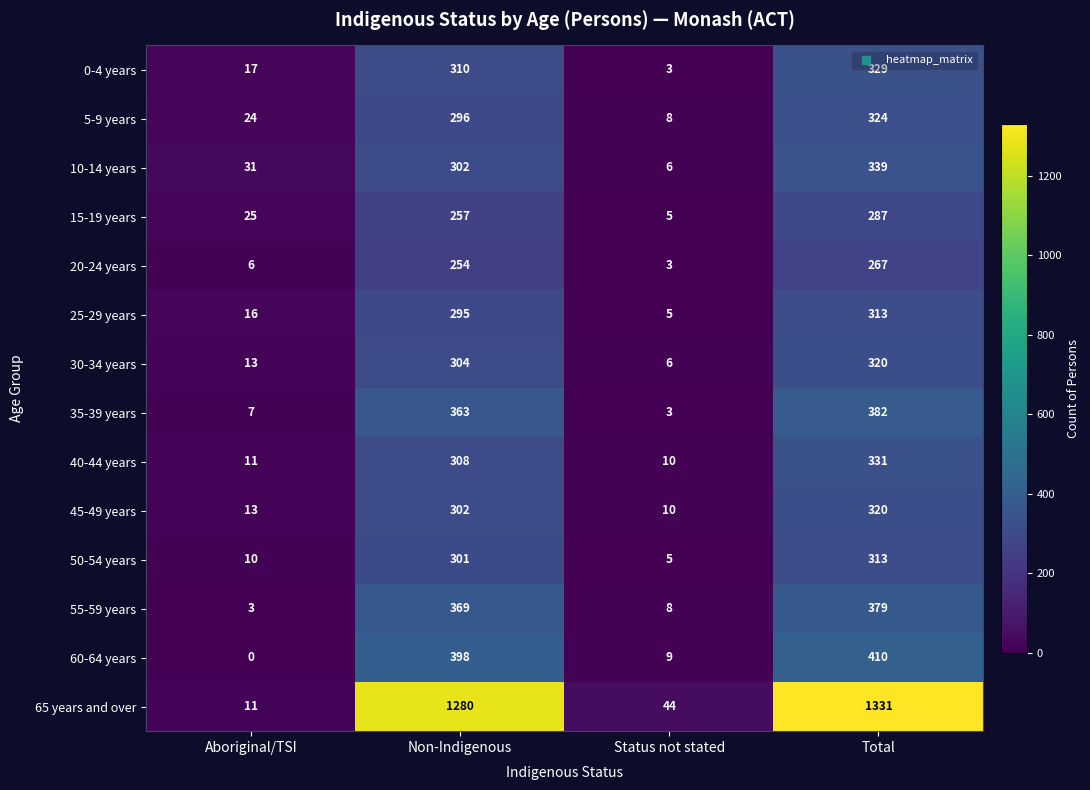

Is it true that 65 years and over equals 513 at Non-Indigenous?

False